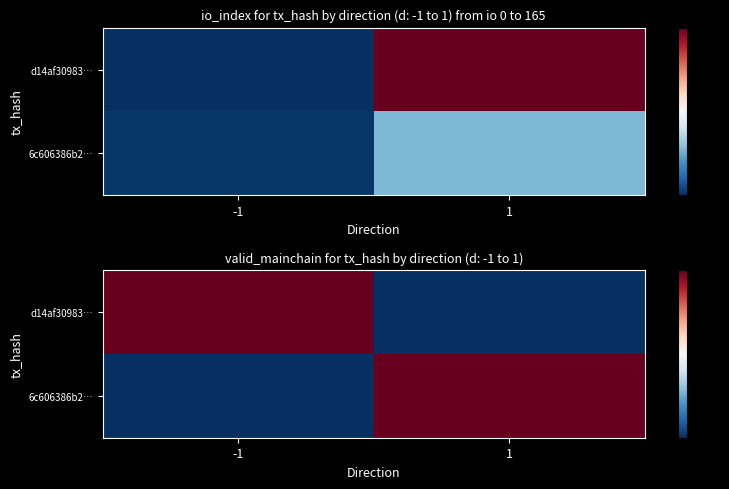

Is it true that d14af30983… equals 0 at -1?

False